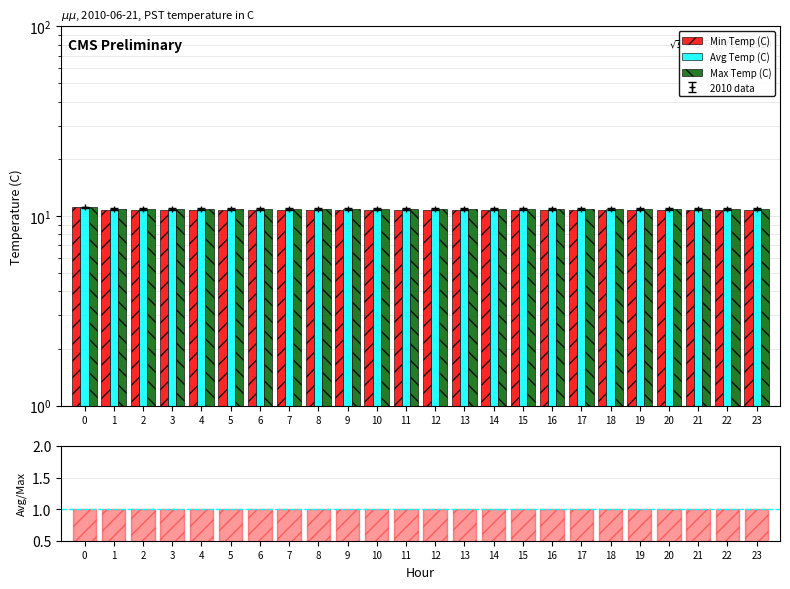

Does the chart contain any negative values?

No